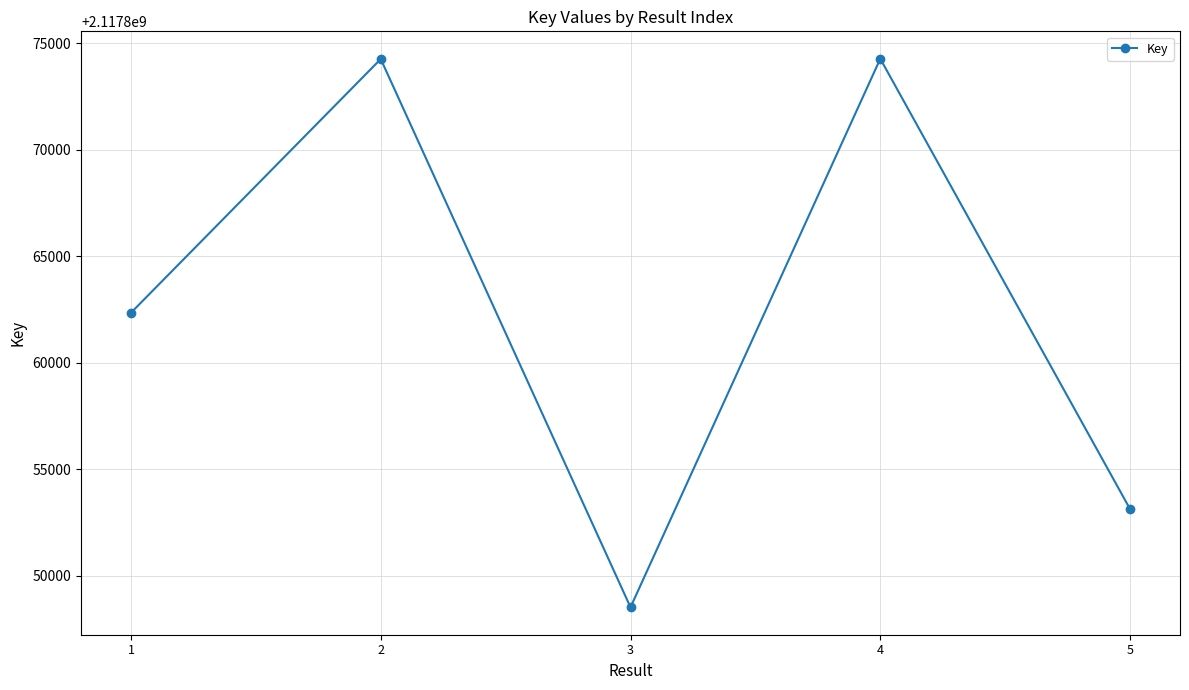

The value at 1 is 2117862356. True or false?

True